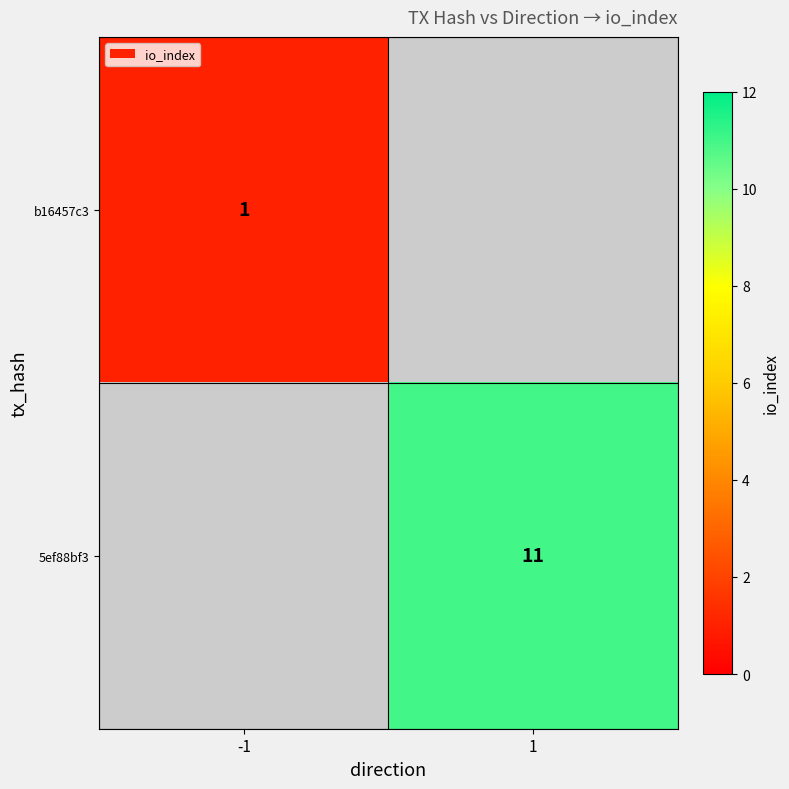

The value of 5ef88bf3 at 1 is 4. True or false?

False